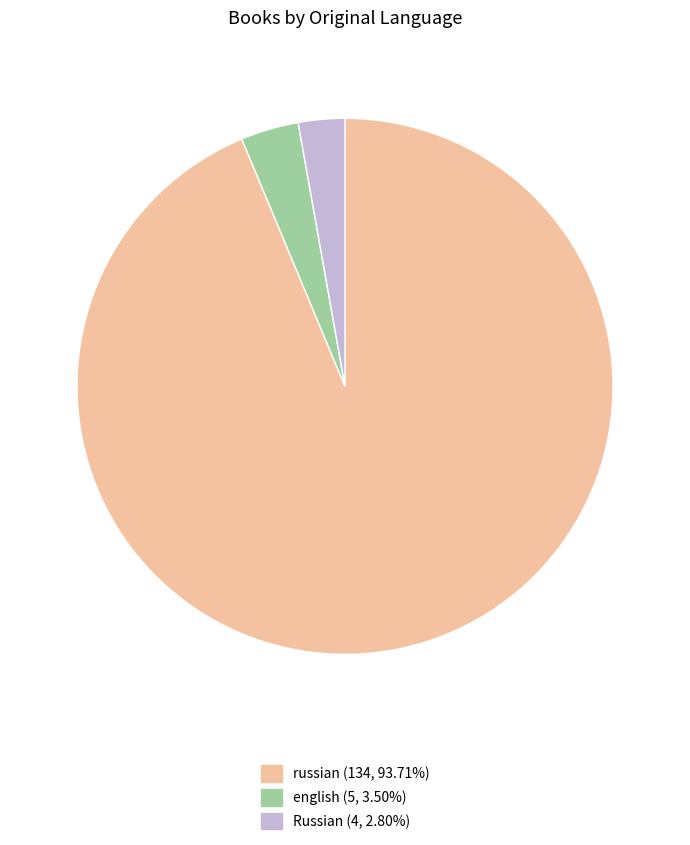

Between Russian and russian, which is larger?

russian